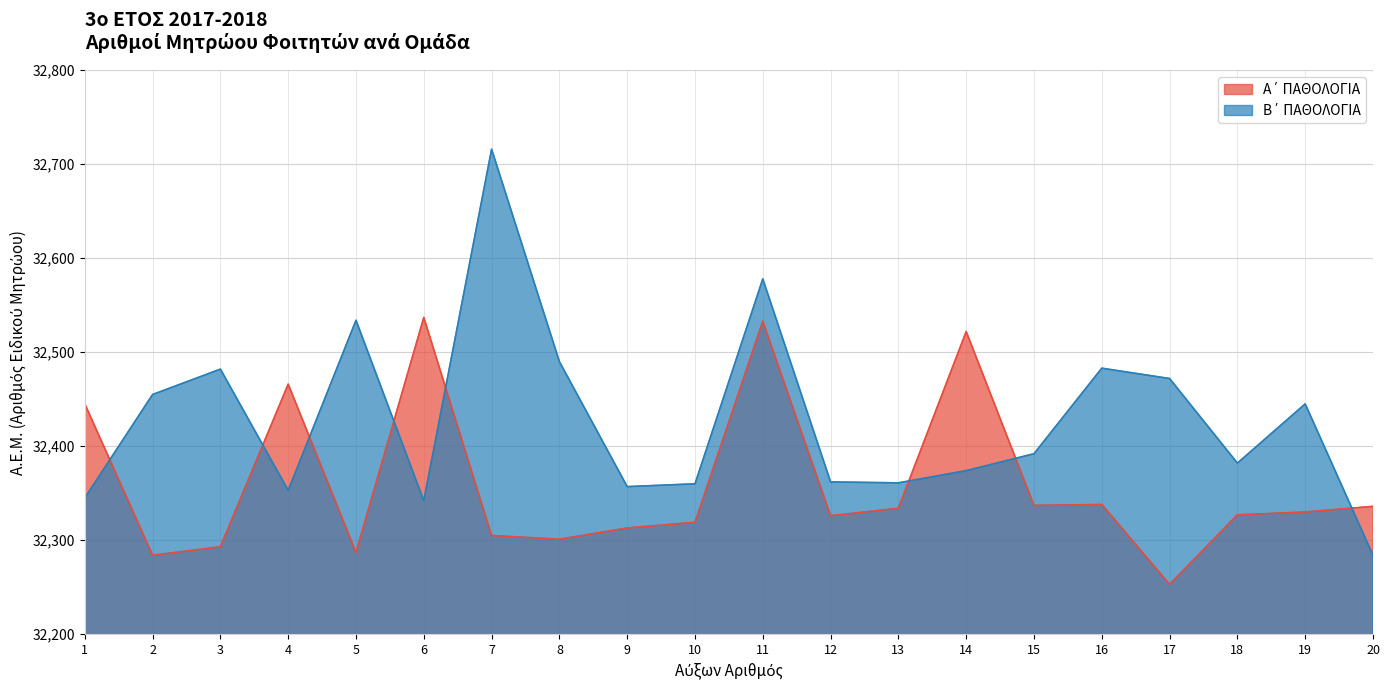

List the series in order of their peak value, lowest first.

Α΄ ΠΑΘΟΛΟΓΙΑ, Β΄ ΠΑΘΟΛΟΓΙΑ